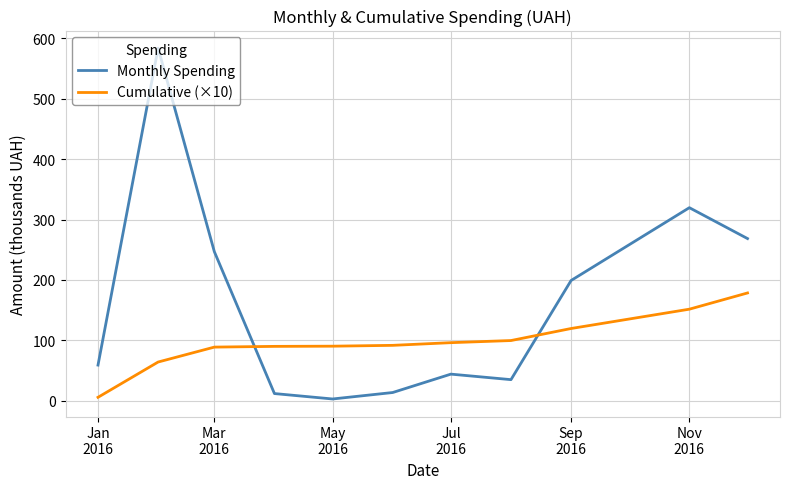

Which series has the largest total across all categories?

Monthly Spending